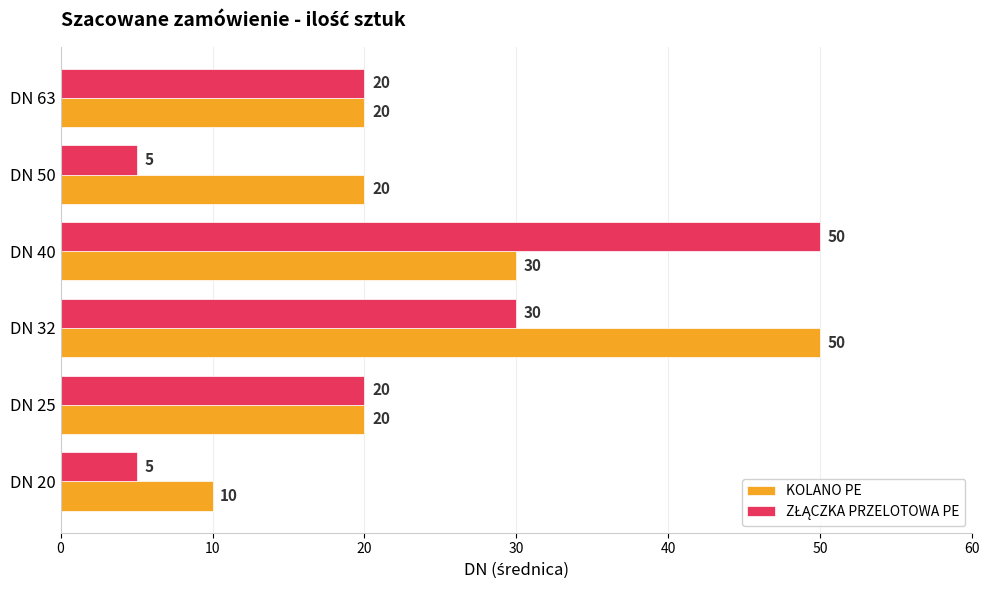

Which series changed the most between DN 20 and DN 32?

KOLANO PE